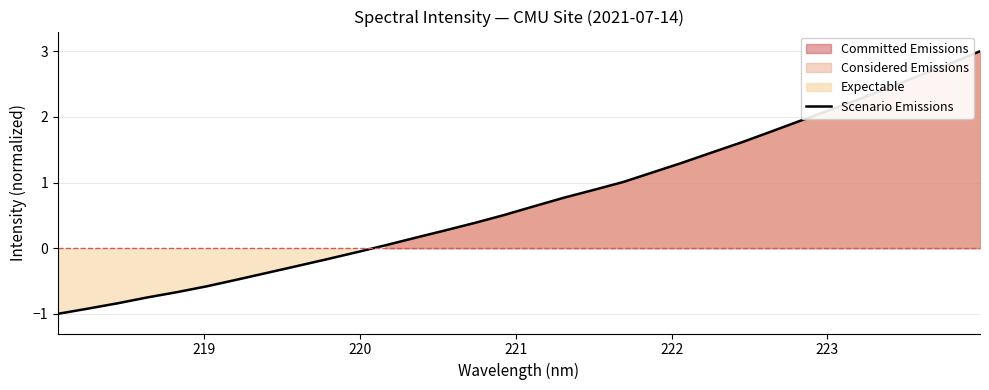

What is the minimum value shown in the chart?

-1.0